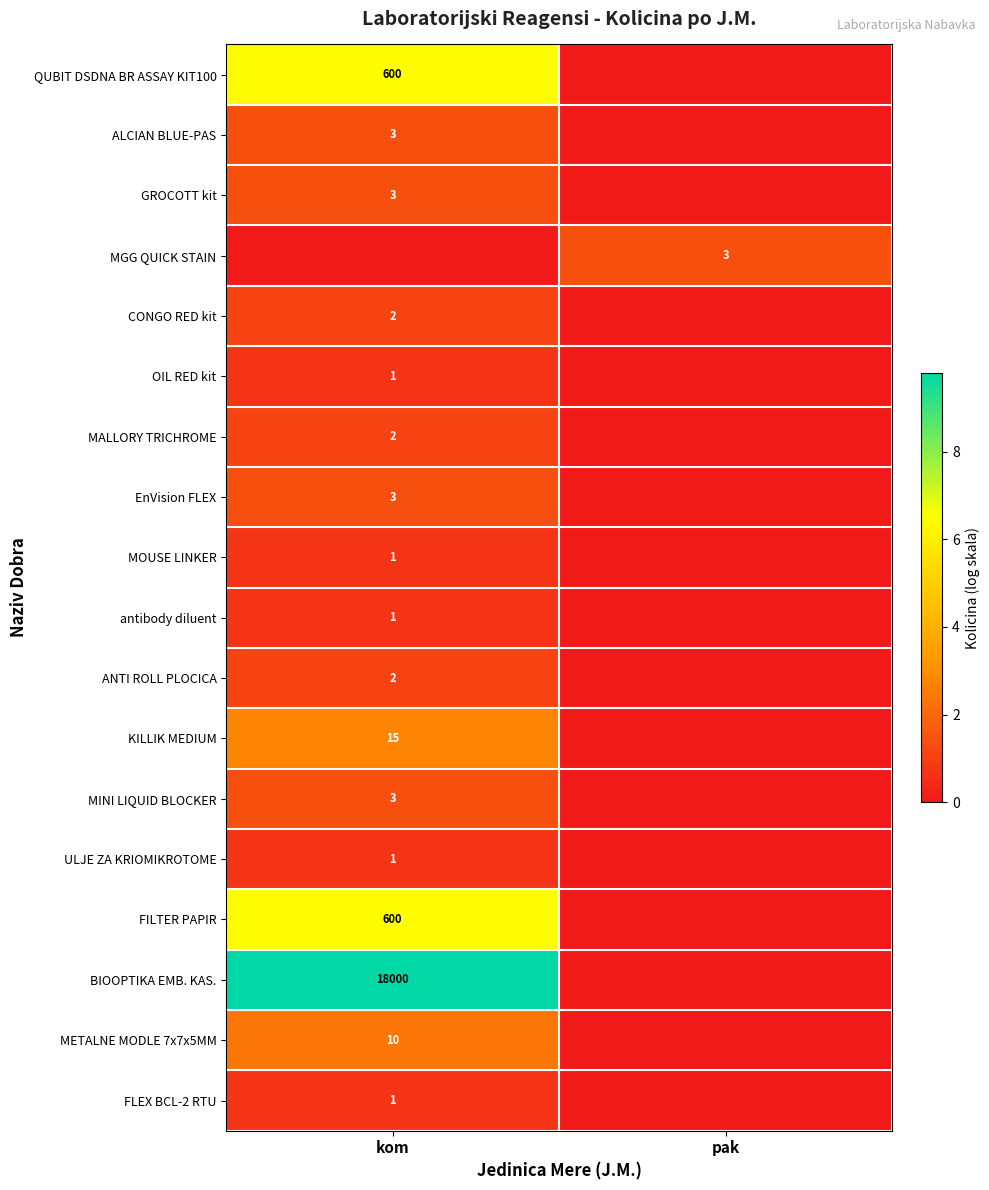

At how many categories does at least one series exceed 4?

1